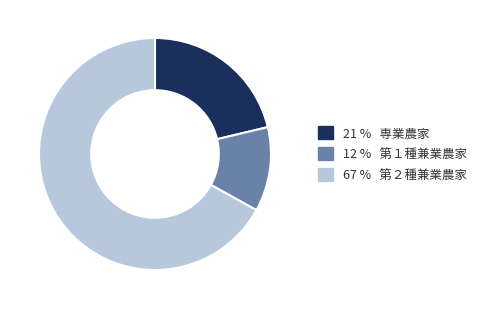

Count the number of slices in the pie.

3